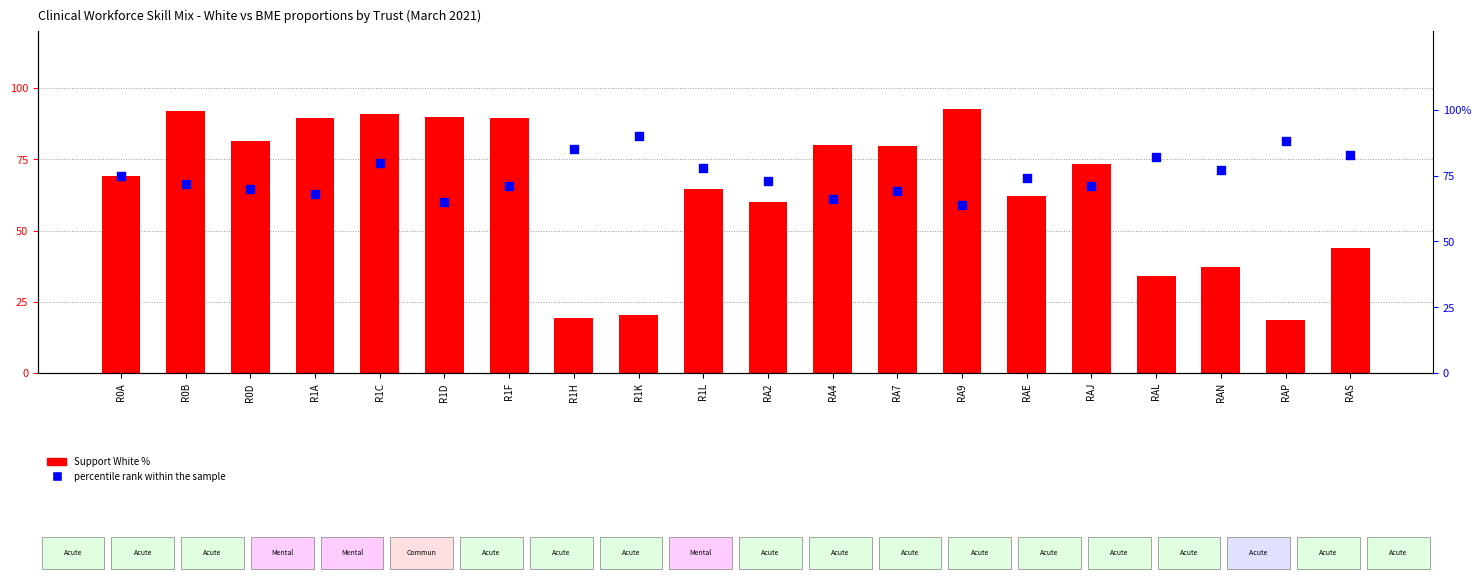

Which series contains the lowest Y value?

Support White %